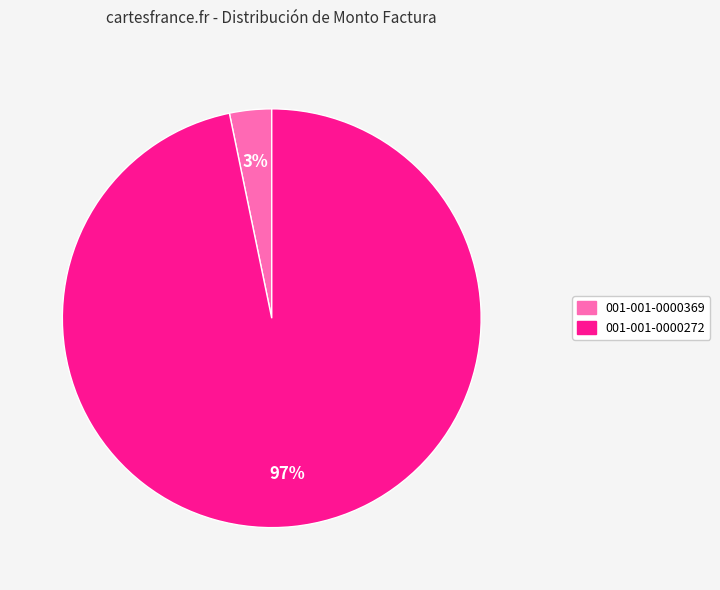

Do 001-001-0000272 and 001-001-0000369 together represent more than half of the pie?

Yes